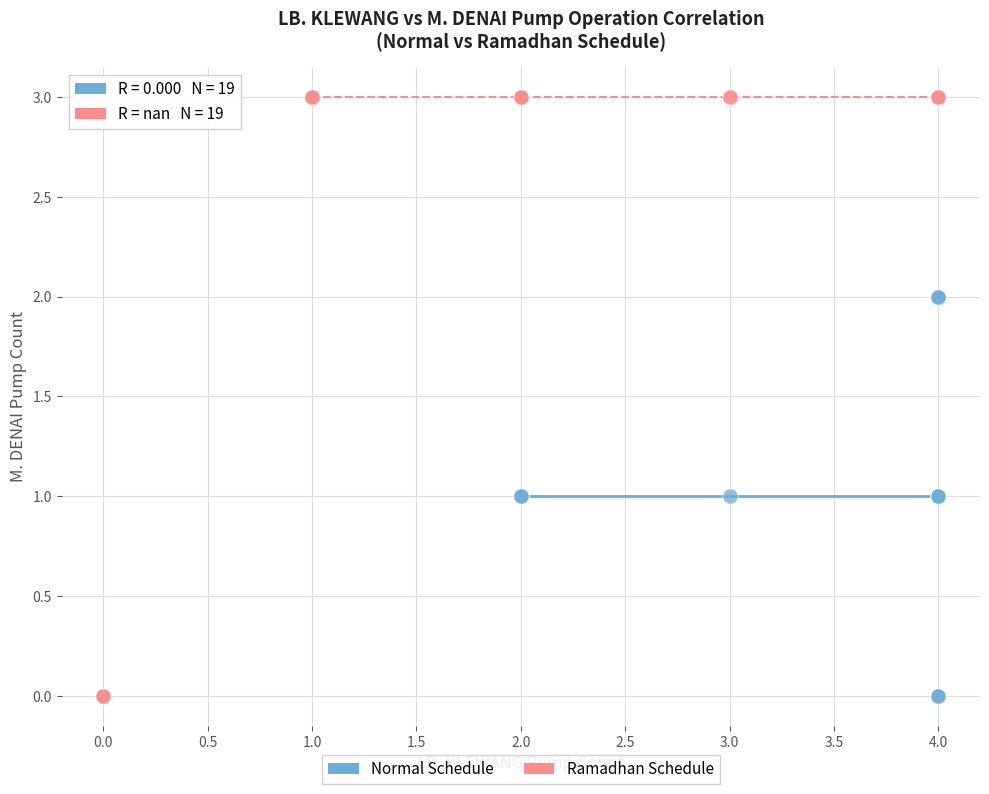

Which series has the widest spread of Y values?

Ramadhan Schedule